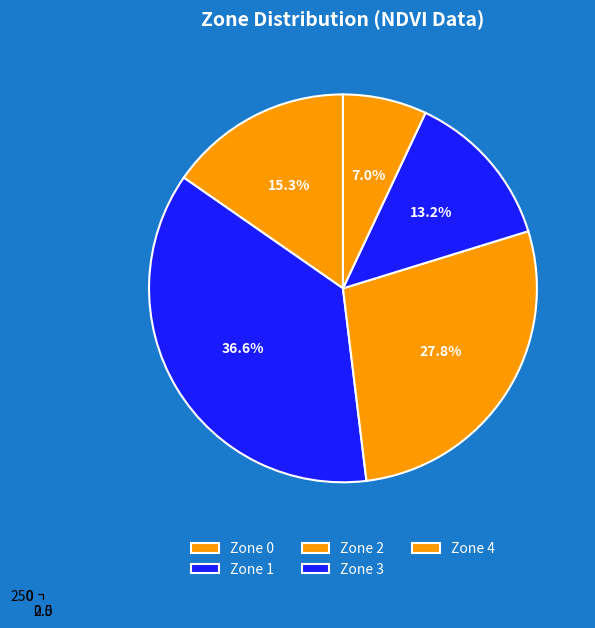

Does Zone 1 represent more than half of the total?

No